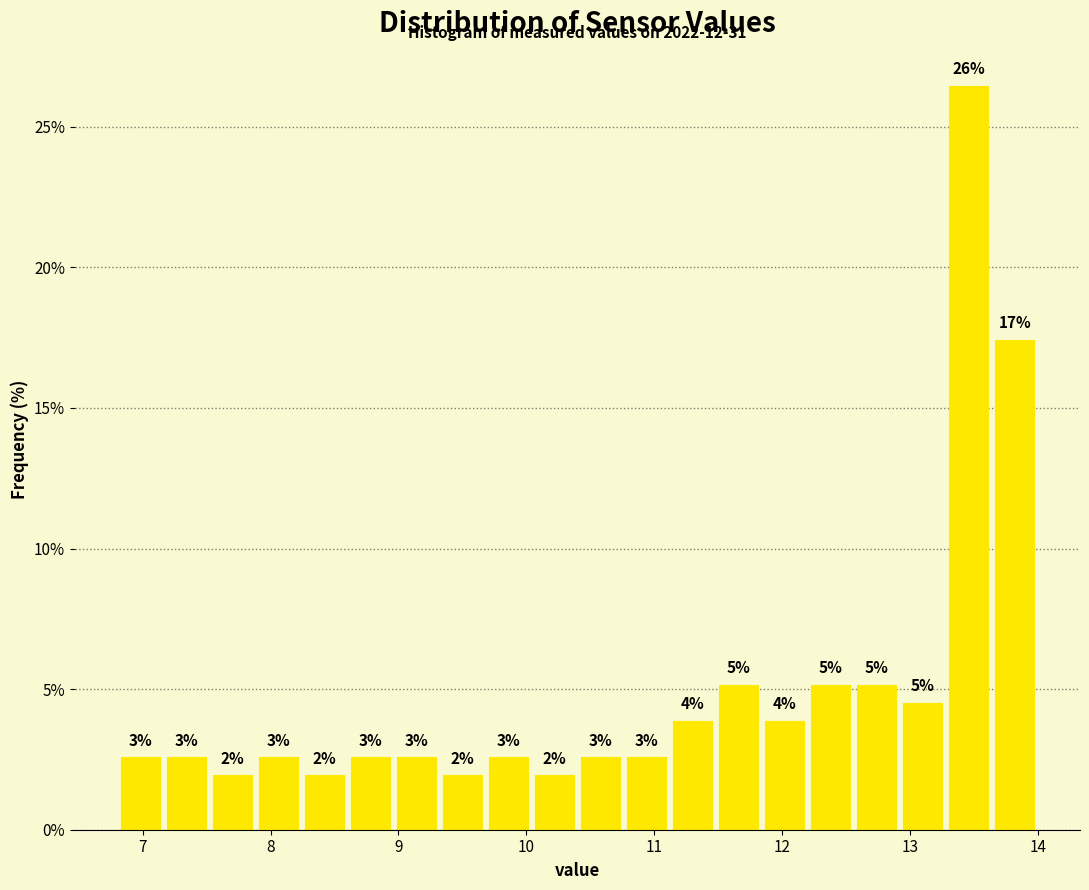

Around what value on the x-axis is the tallest bar? Give the approximate position of its centre, as read against the axis.

13.5